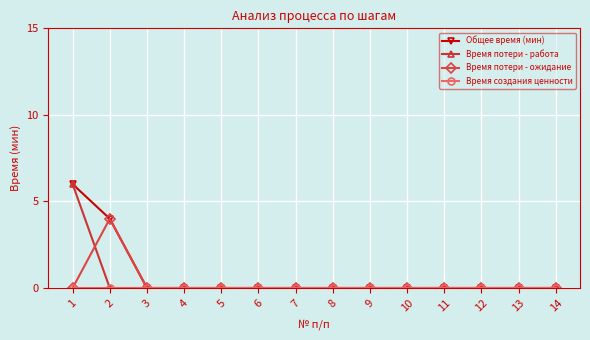

True or false: Время потери - ожидание has a value of 0 at 1.

True